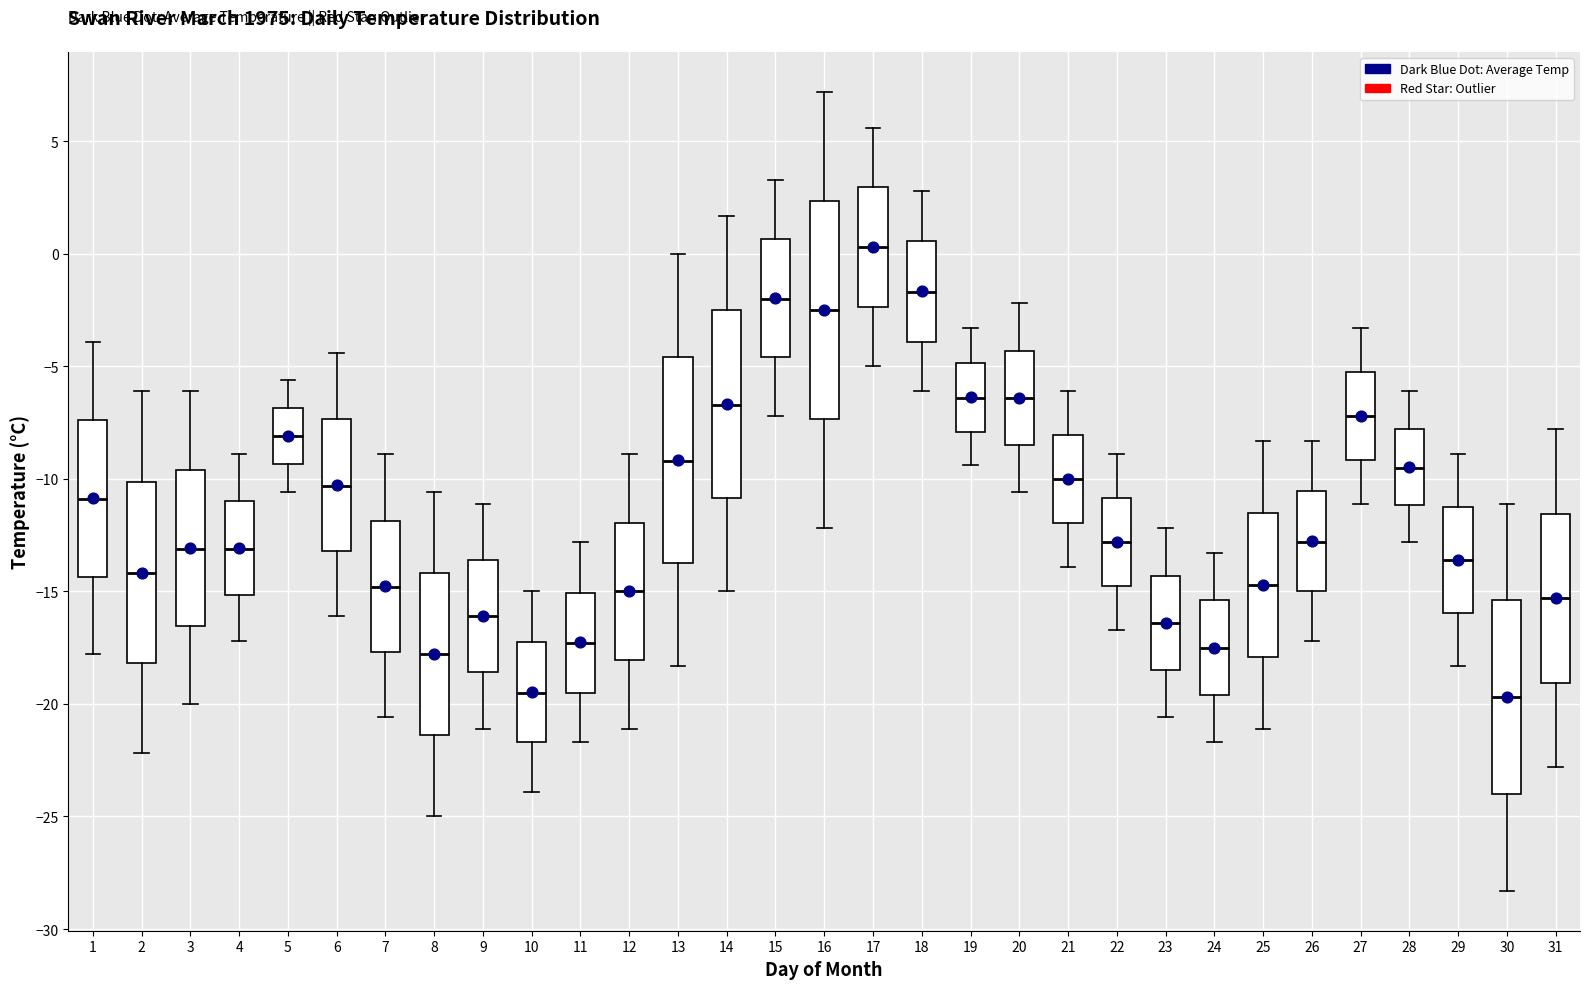

Which box is the tallest, from its lower edge to its upper edge?

16